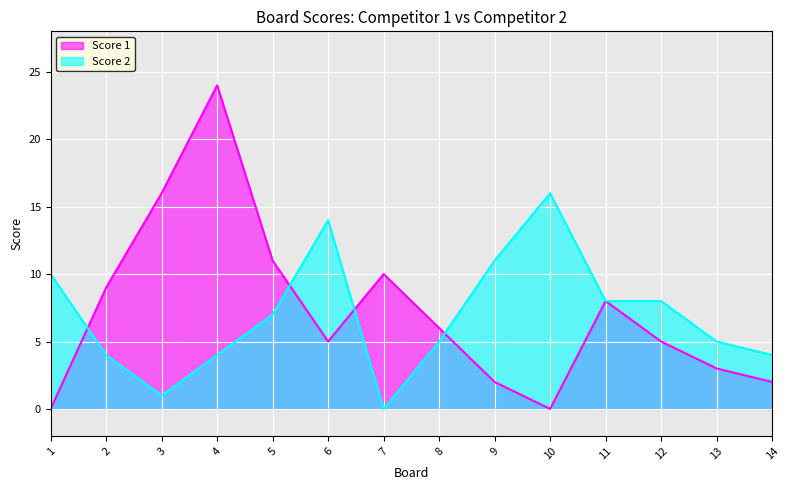

List the series in order of their overall mean, lowest first.

Score 2, Score 1